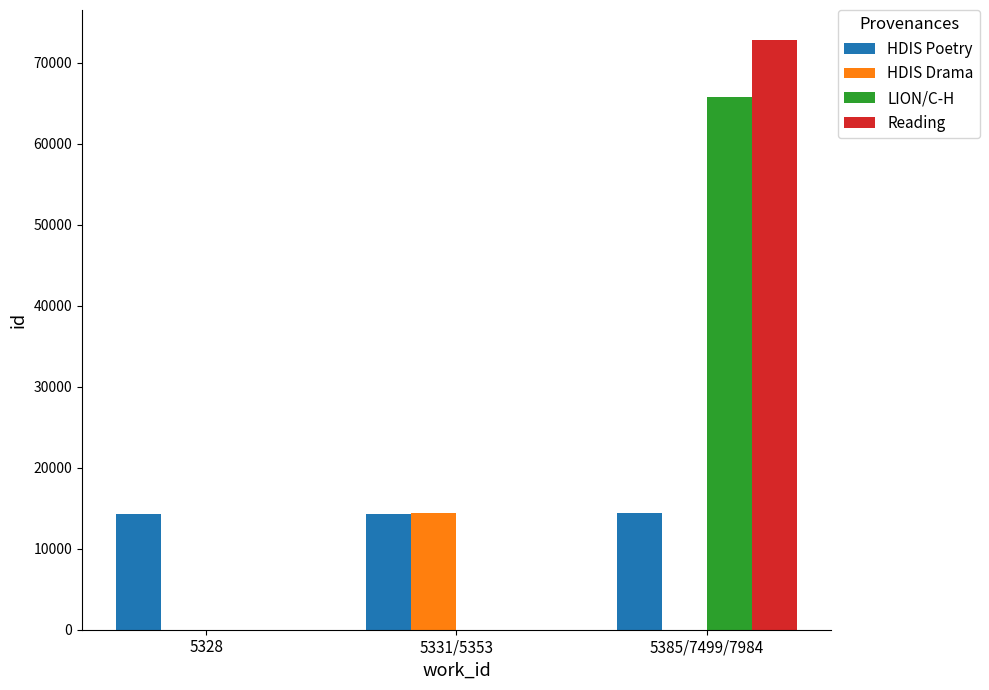

What is the sum of all LION/C-H values?

65770